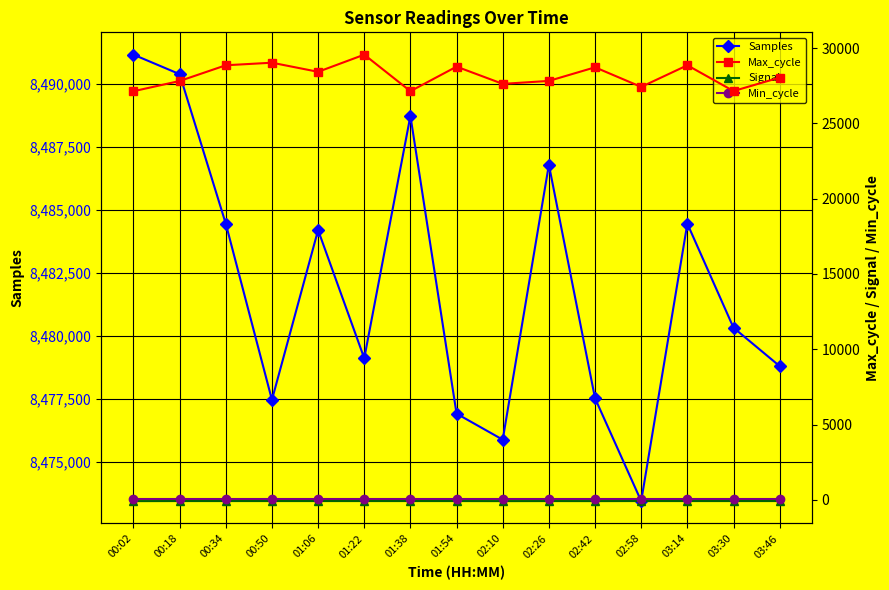

List the series in order of their peak value, highest first.

Samples, Max_cycle, Min_cycle, Signal